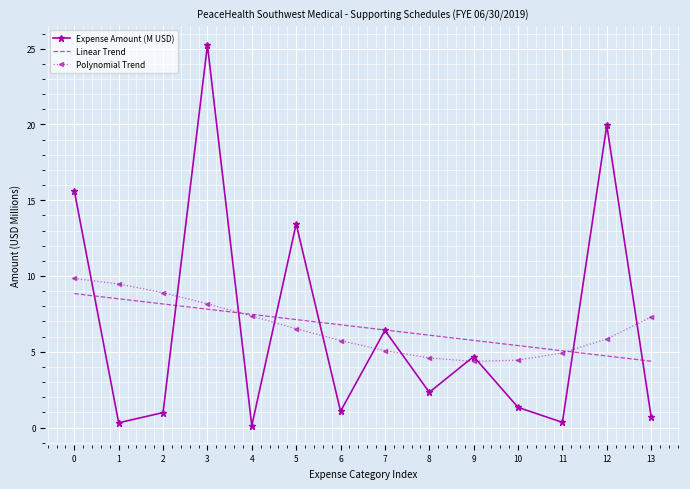

Is the value of Expense Amount (M USD) at 5 greater than the value of Linear Trend at 10?

Yes